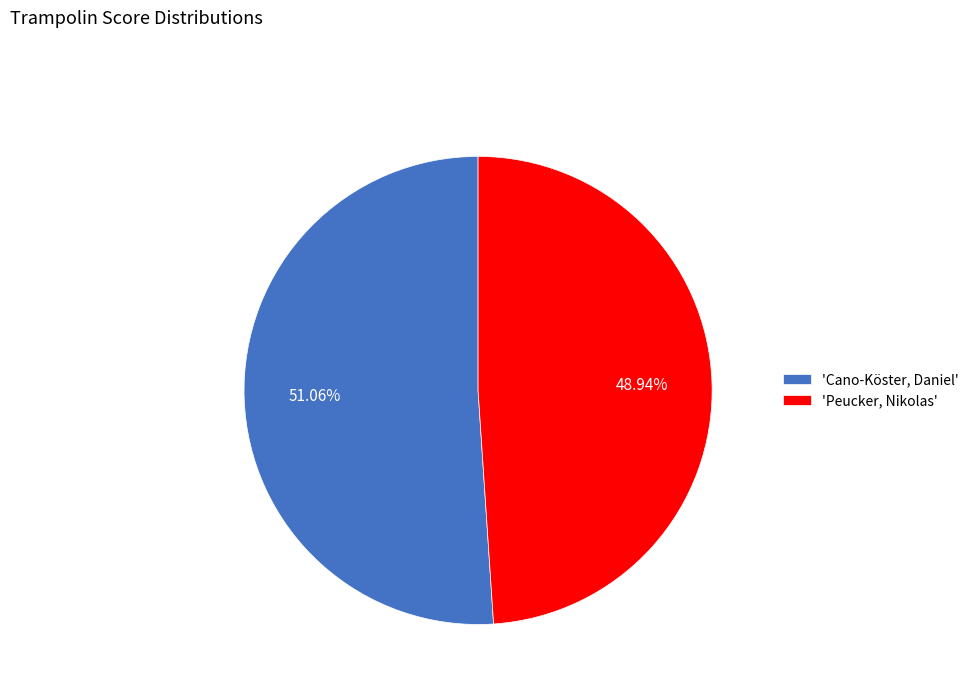

To the nearest percent, what is the average slice percentage?

50%